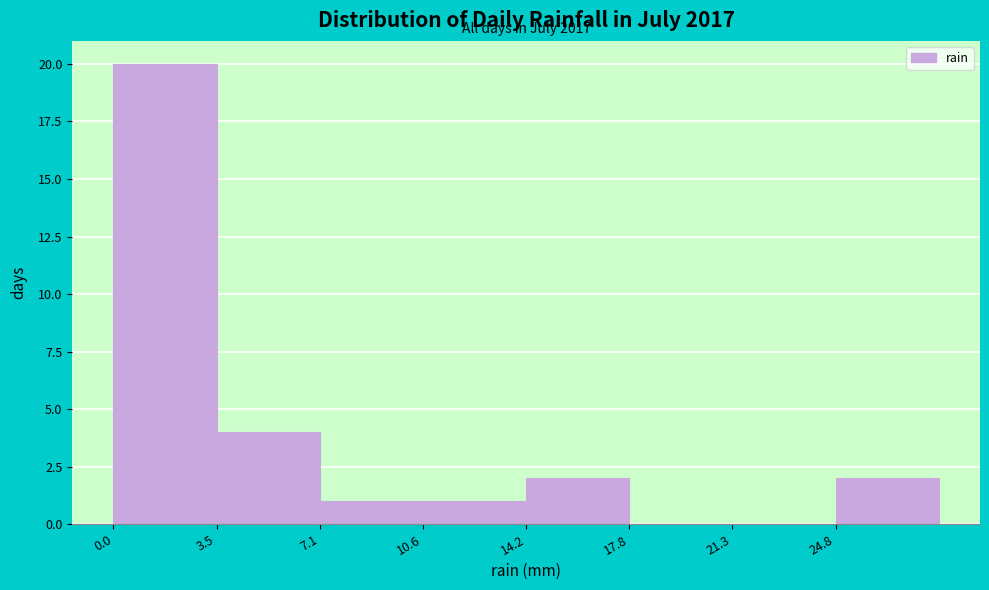

Over which range of the x-axis is the bar tallest?

0.00 to 3.55